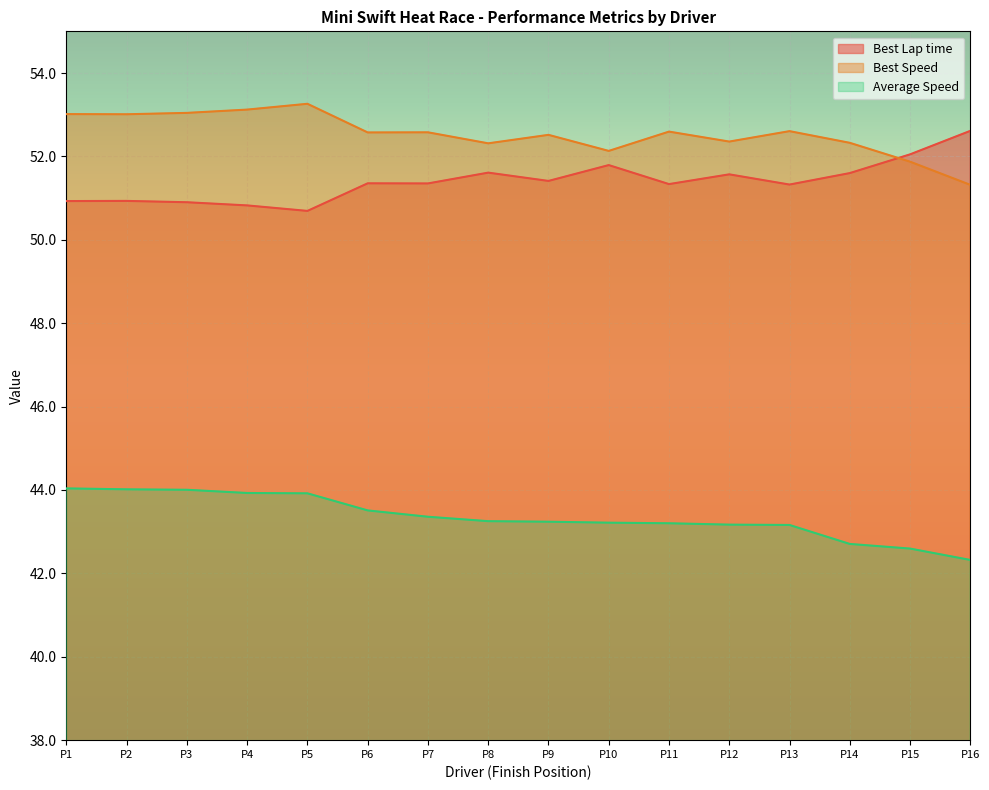

What is the maximum value shown in the chart?

53.3